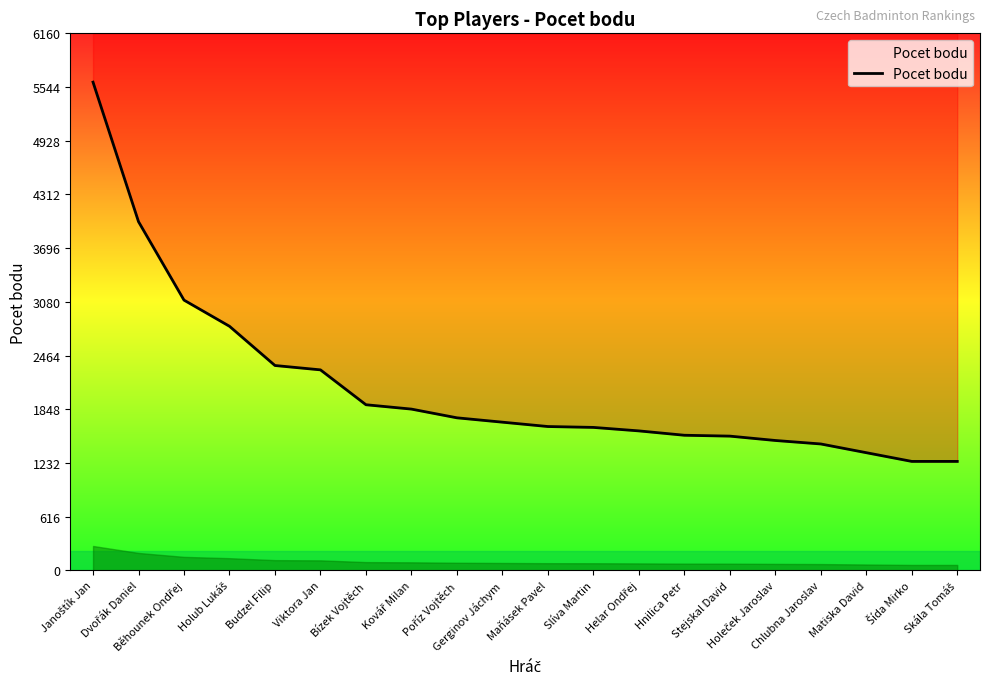

True or false: there are more than 0 points higher than both neighbors.

False